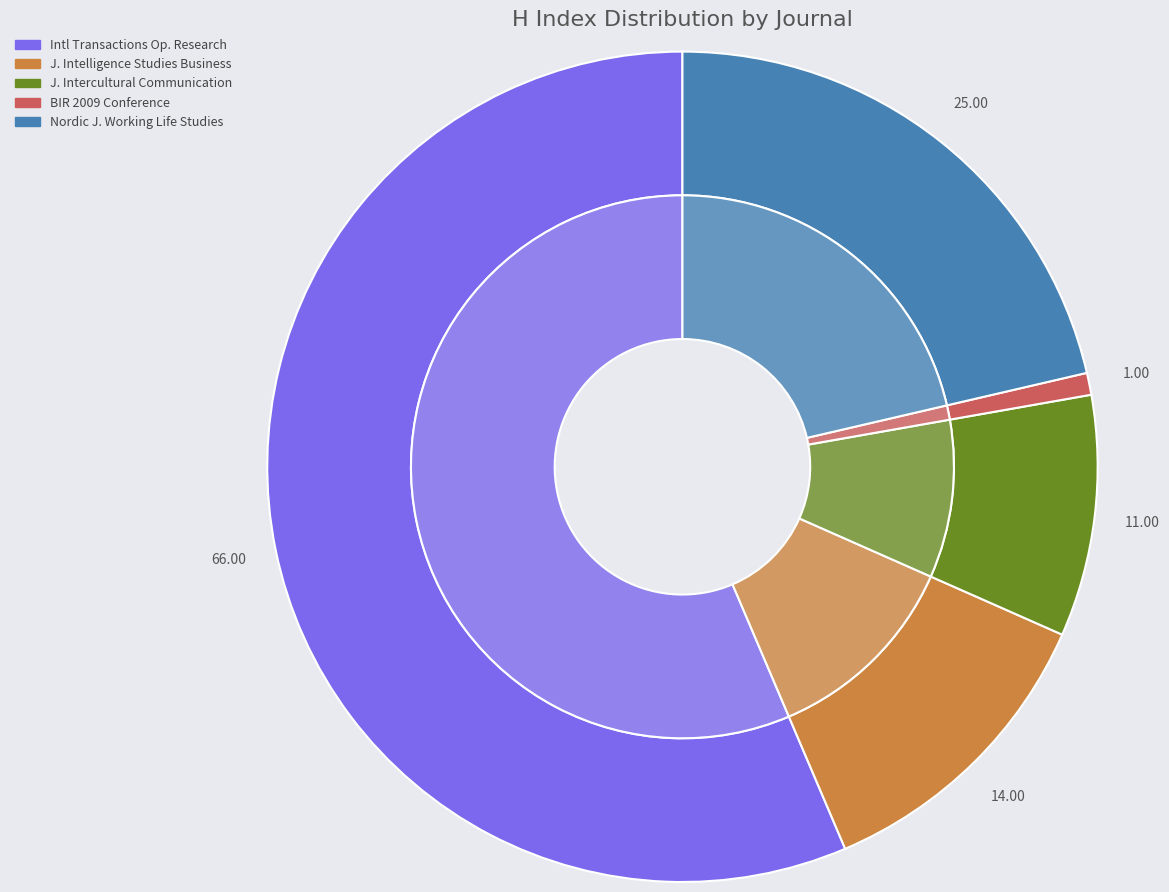

Which has a higher value, BIR 2009 Conference or International Transactions in Operational Research?

International Transactions in Operational Research